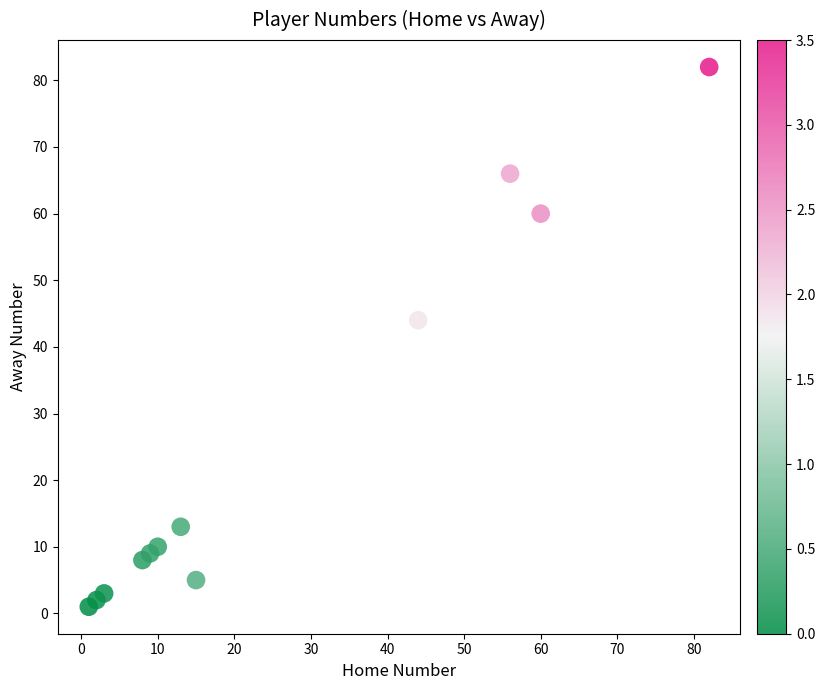

What is the average Y value?

25